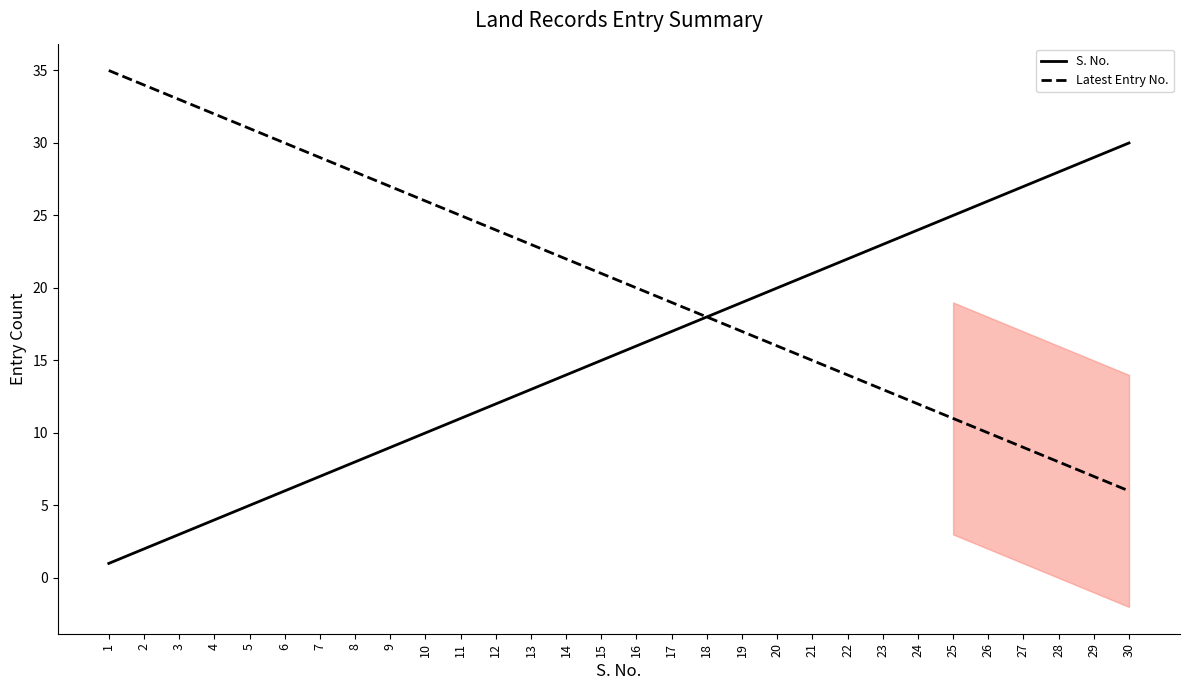

Is this an area chart (filled region under the line)?

No